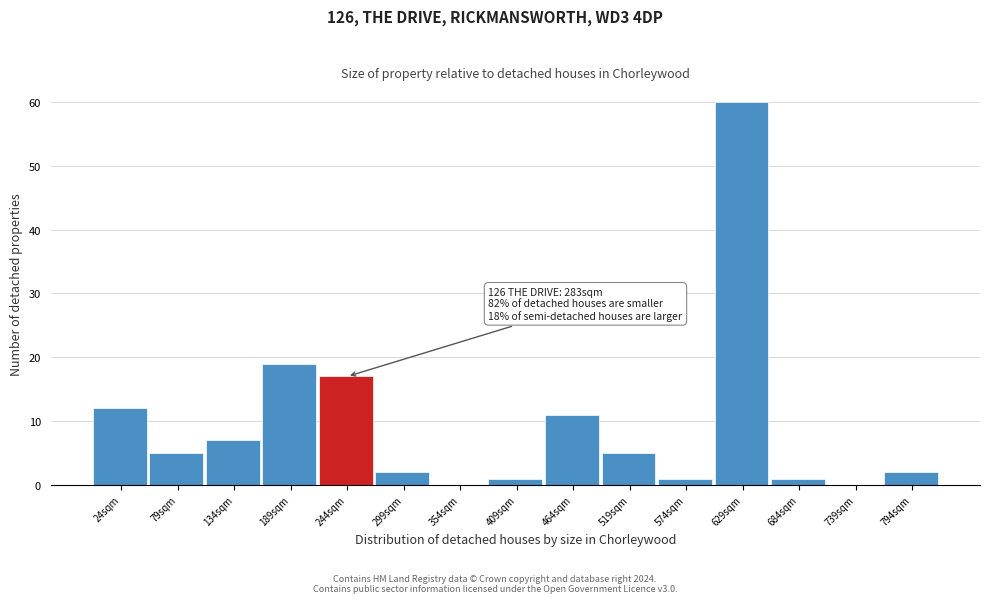

Reading right to left, what are all the values shown in this chart?

794sqm=2	739sqm=0	684sqm=1	629sqm=60	574sqm=1	519sqm=5	464sqm=11	409sqm=1	354sqm=0	299sqm=2	244sqm=17	189sqm=19	134sqm=7	79sqm=5	24sqm=12